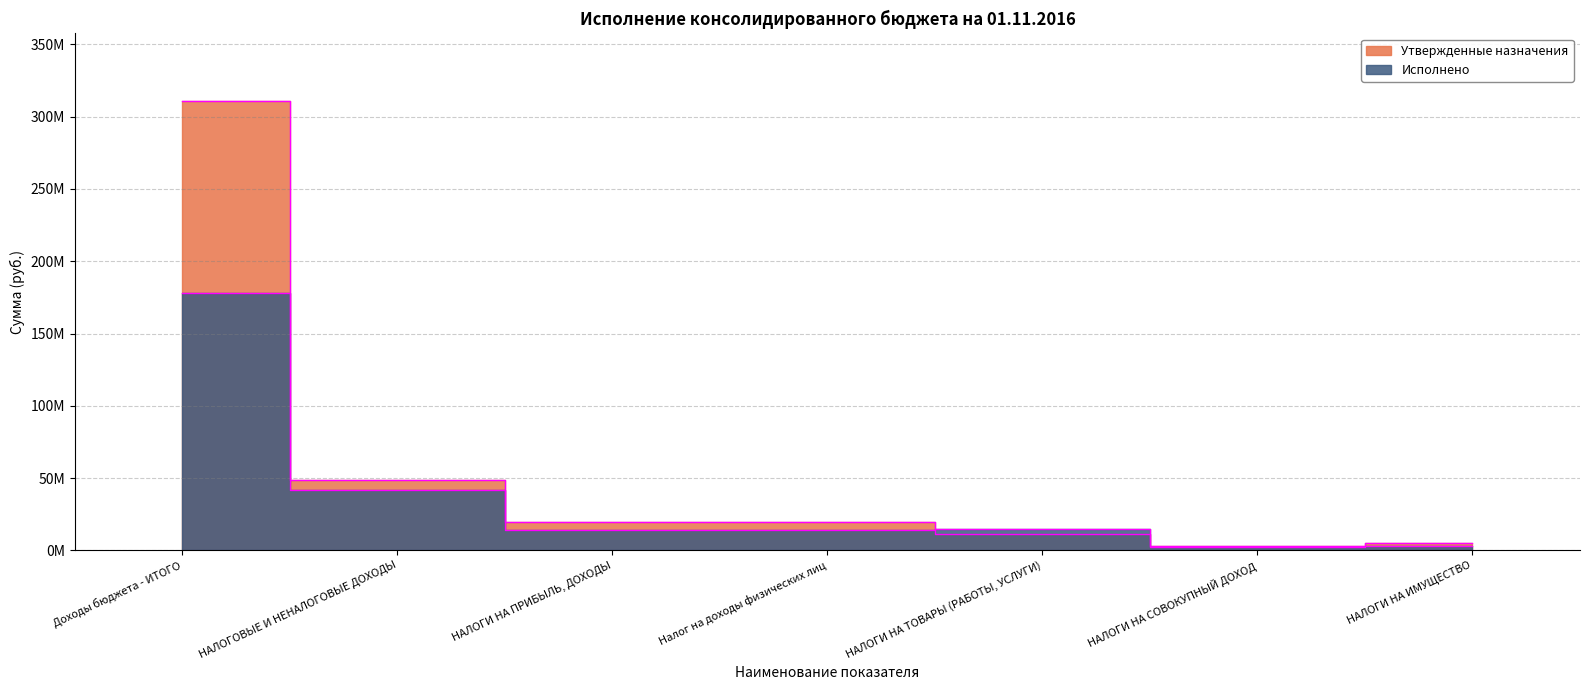

In Исполнено, how many points are higher than both neighbors (excluding endpoints)?

1